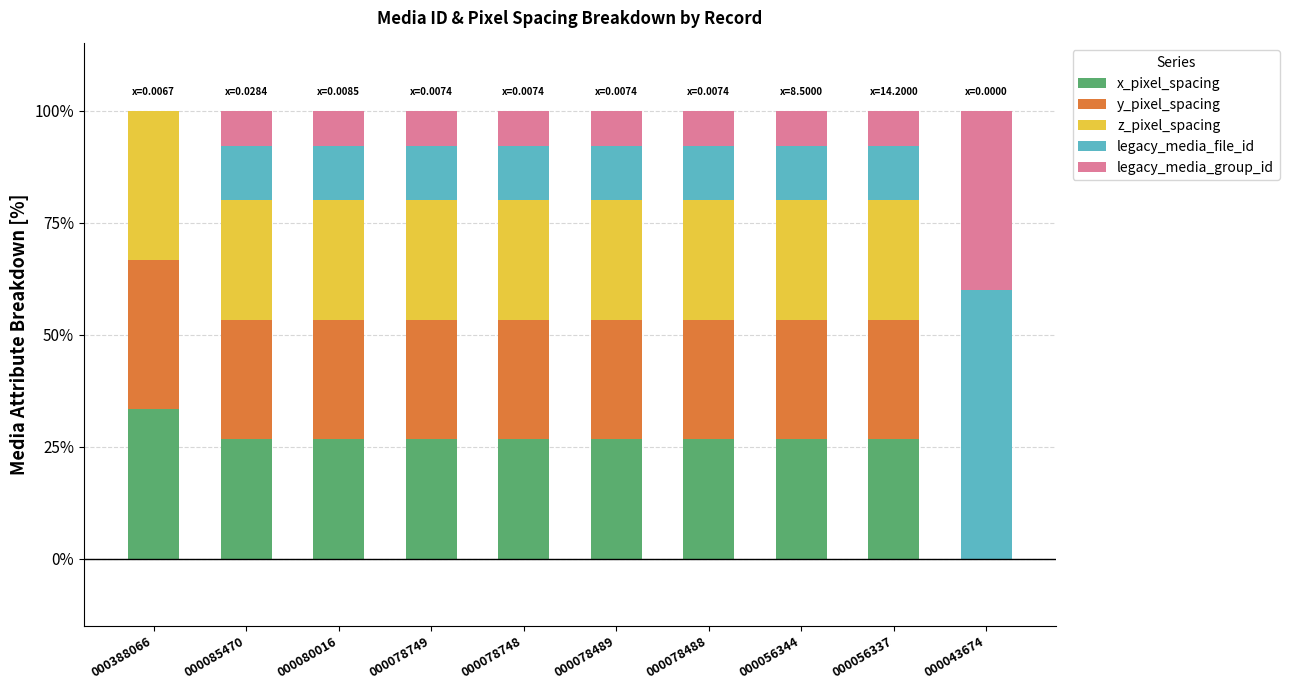

What is the total value across all series at 000078749?

100.0